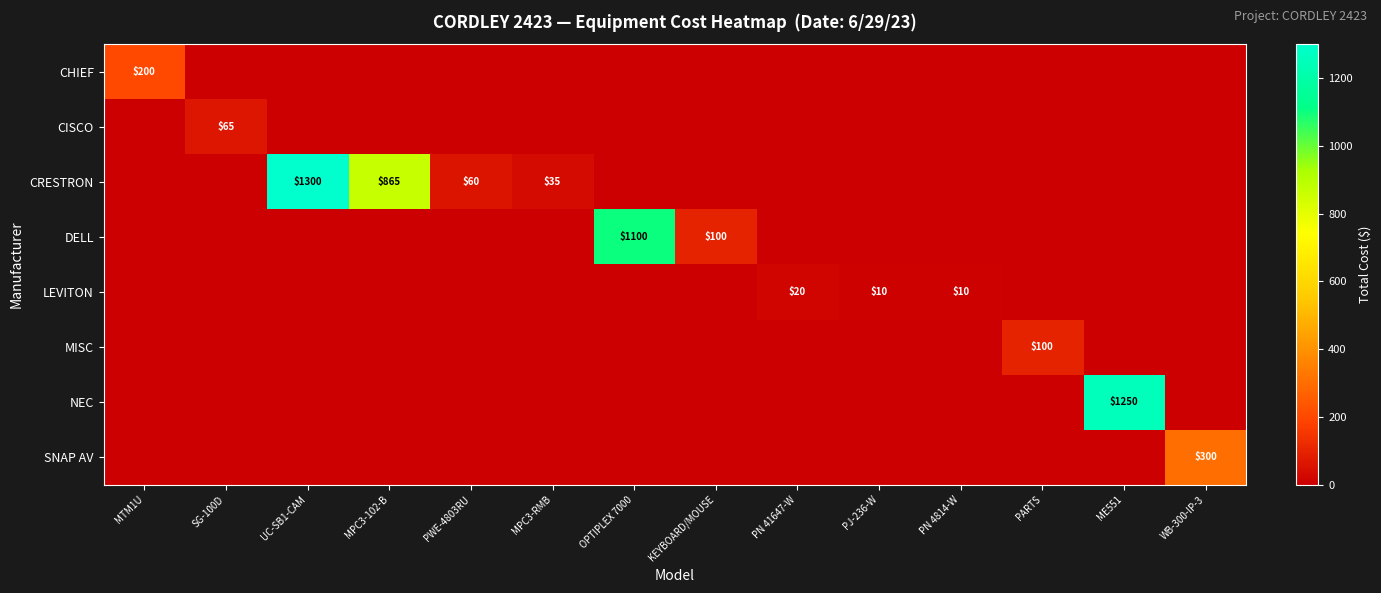

True or false: LEVITON has a value of 10 at PN 4814-W.

True